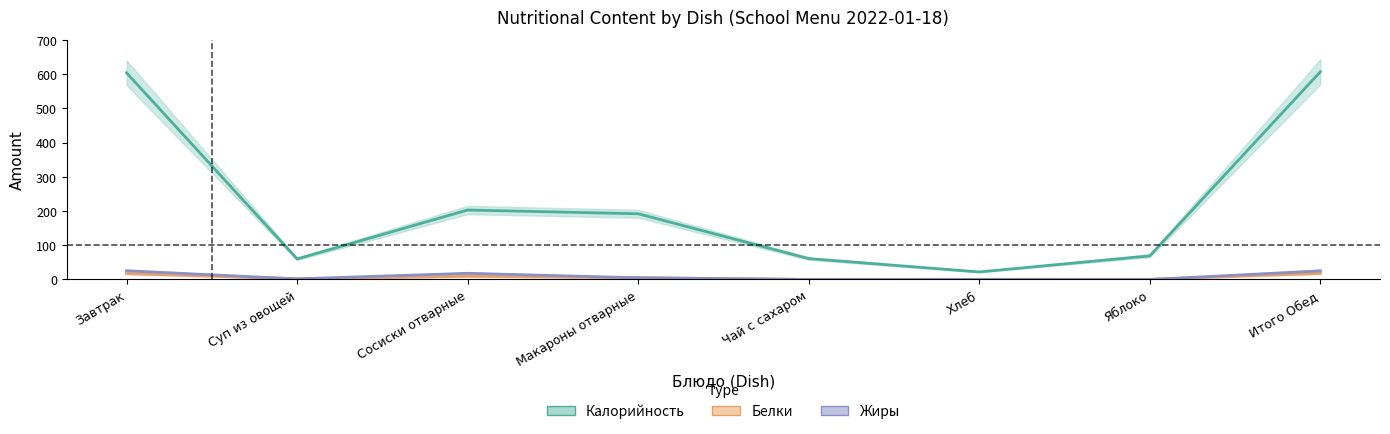

At which category does Калорийность reach its first local peak?

Сосиски отварные